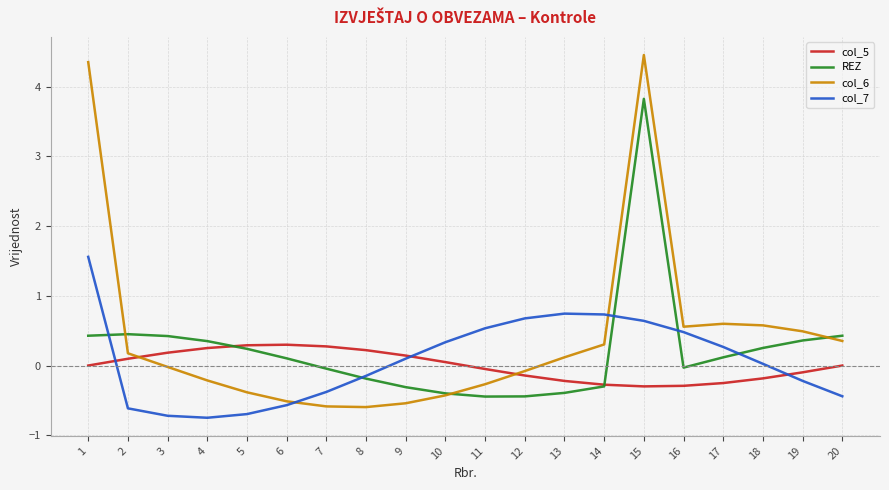

Is the value of col_7 at 8 greater than the value of REZ at 14?

Yes